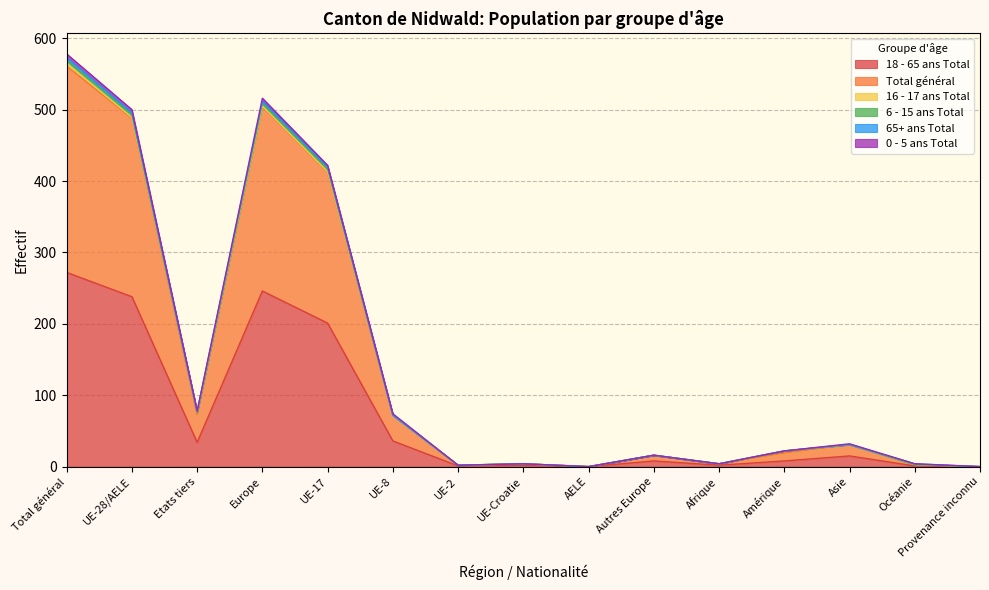

The 18 - 65 ans Total series shows 140 at UE-28/AELE. True or false?

False